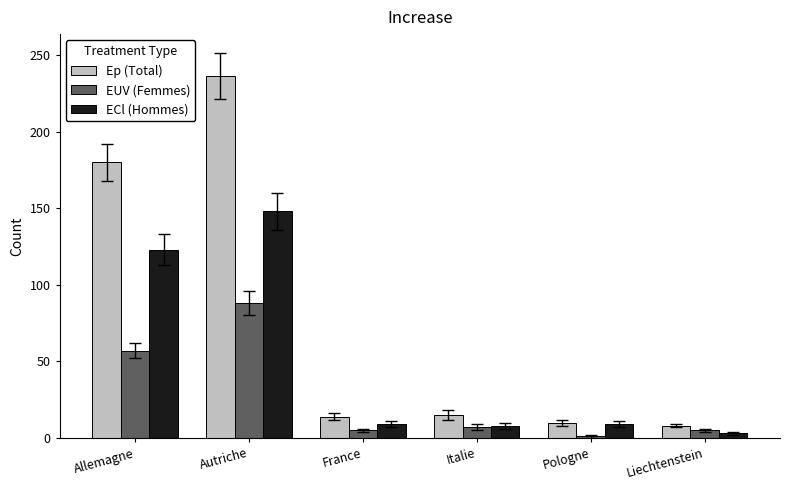

Is the value of ECl (Hommes) at Pologne greater than the value of EUV (Femmes) at France?

Yes